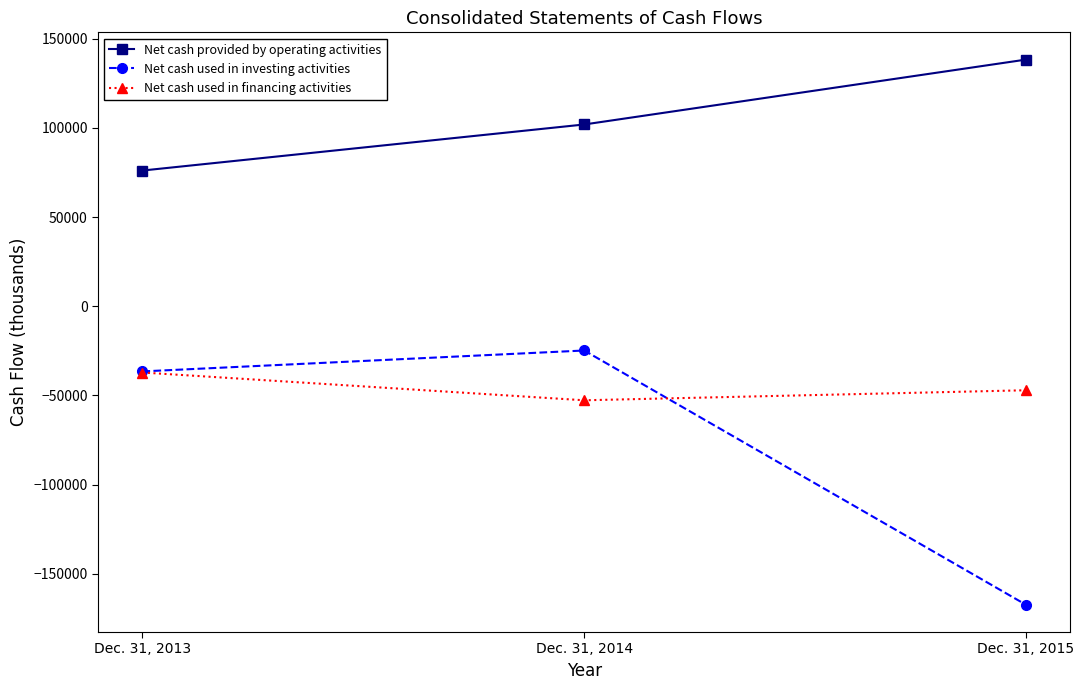

Which category has the lowest value in the Net cash used in investing activities series?

Dec. 31, 2015